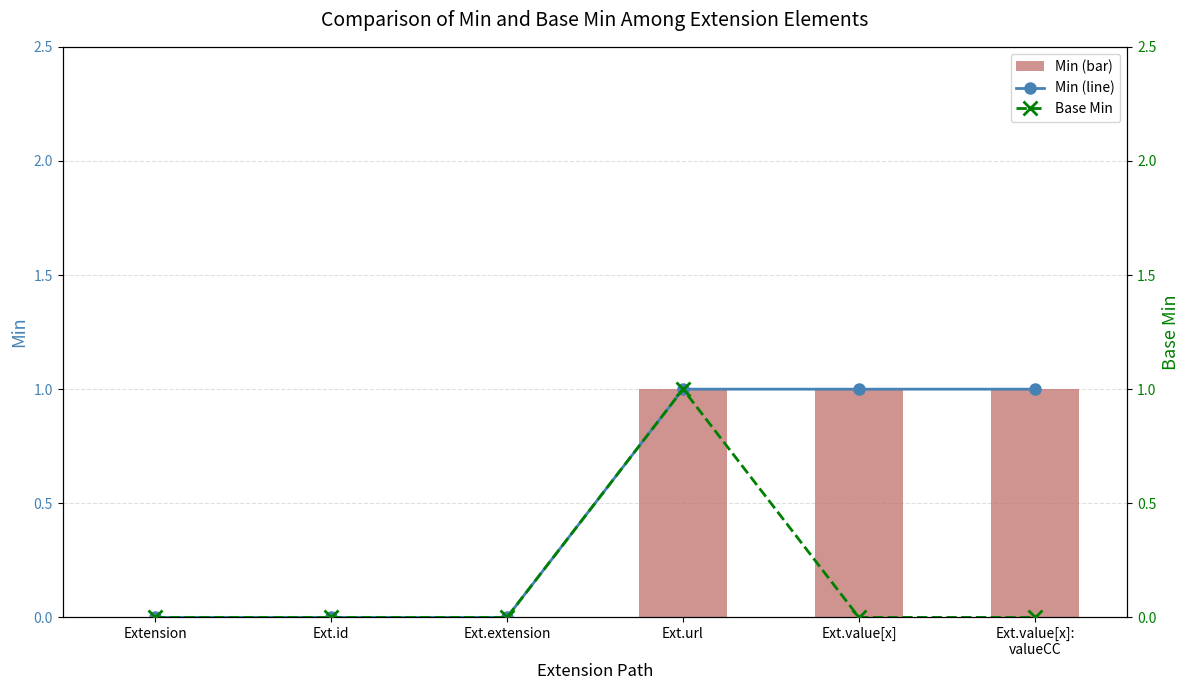

Does the chart contain stacked bars?

No